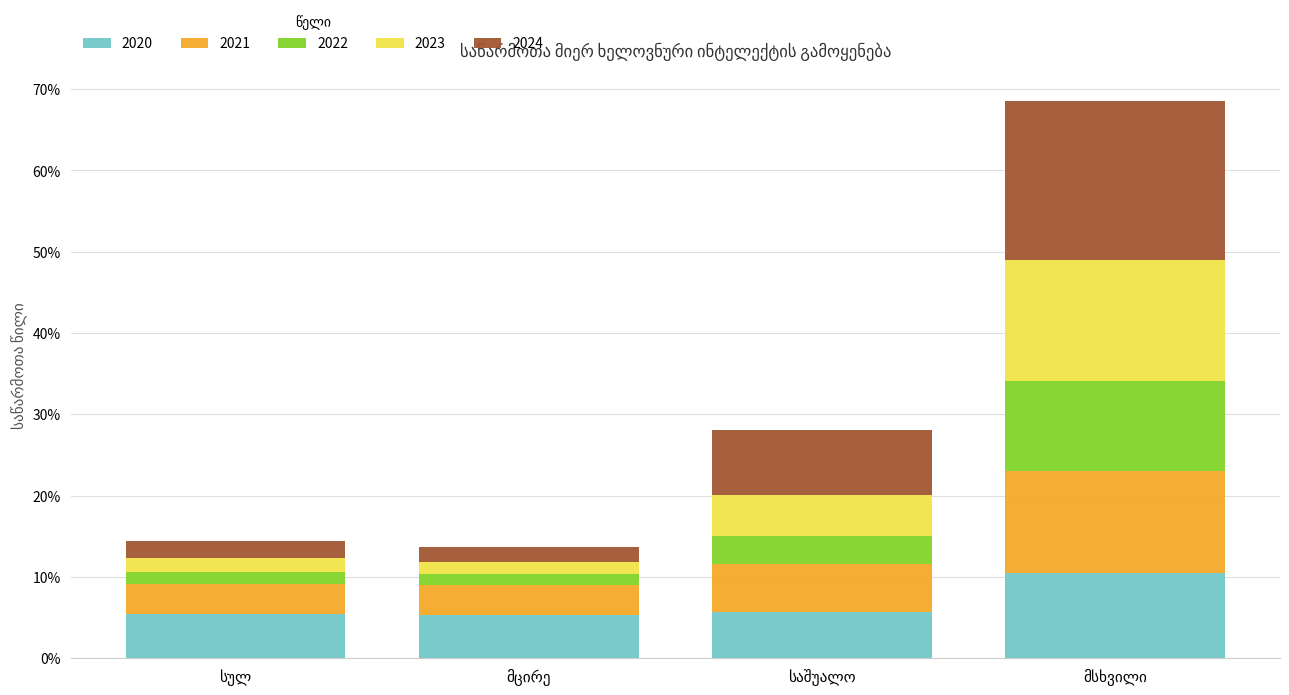

Are the bars grouped side by side (vs. stacked)?

No